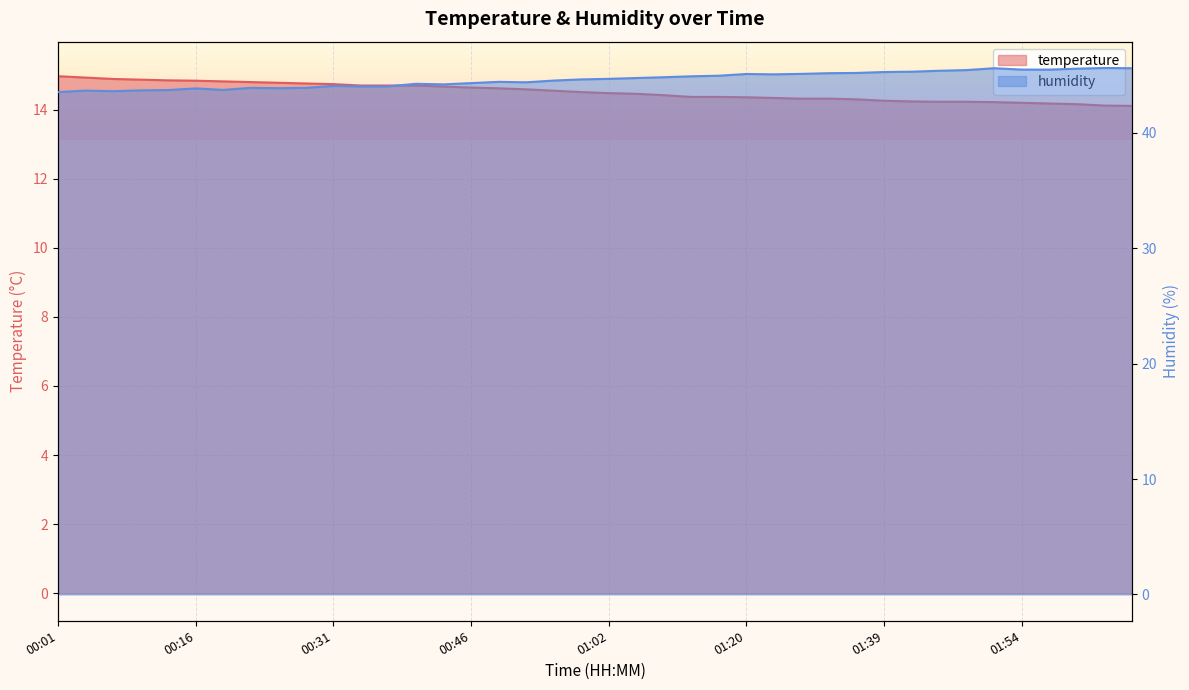

How many values in the humidity series are below 44?

10